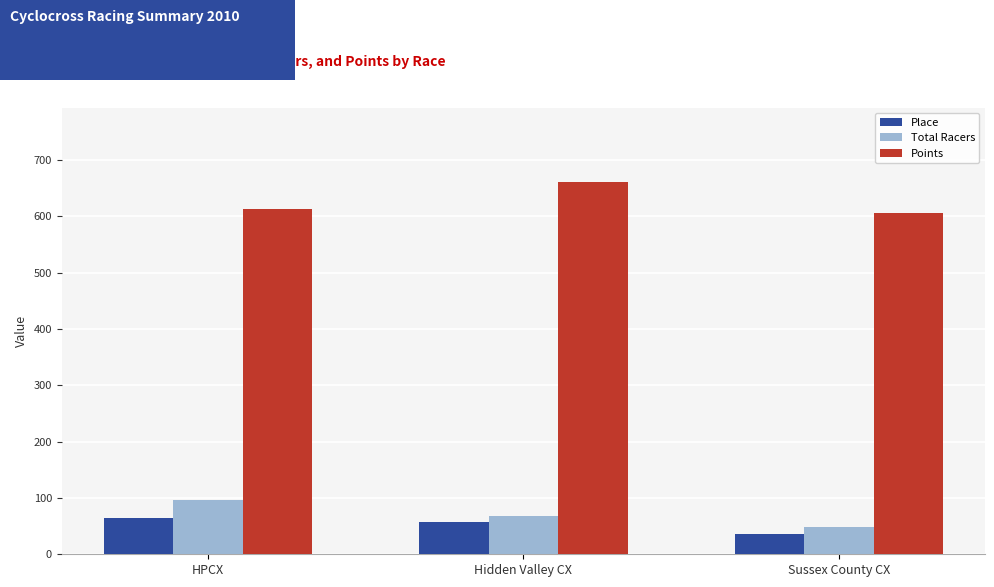

Reading right to left, extract all data points from this chart.

Place: 36.0	58.0	65.0
Total Racers: 48.0	68.0	97.0
Points: 605.0	660.5	612.6